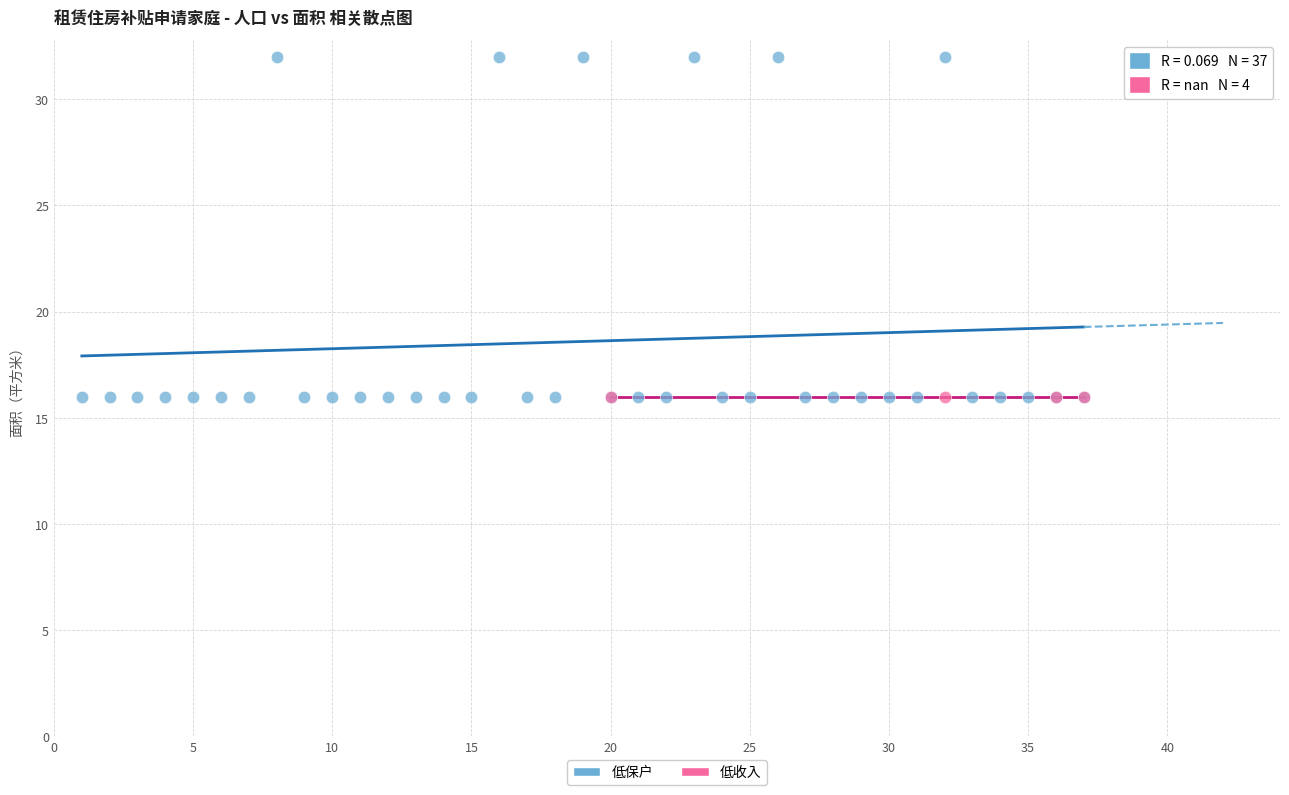

Which series reaches the maximum Y coordinate?

低保户